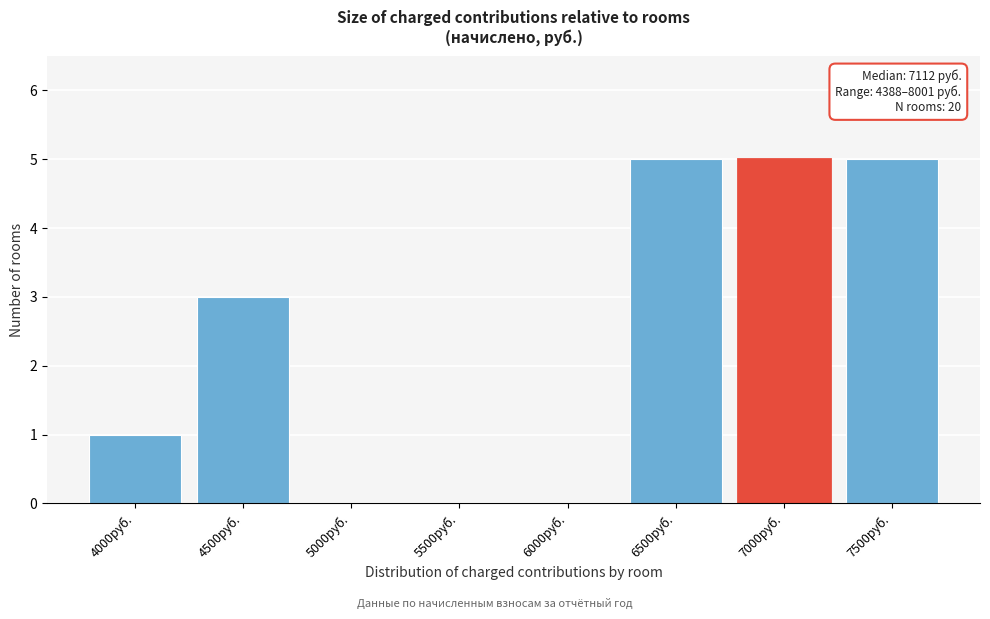

Reading left to right, extract all data points from this chart.

4000руб.=1	4500руб.=3	5000руб.=0	5500руб.=0	6000руб.=0	6500руб.=5	7000руб.=5	7500руб.=5